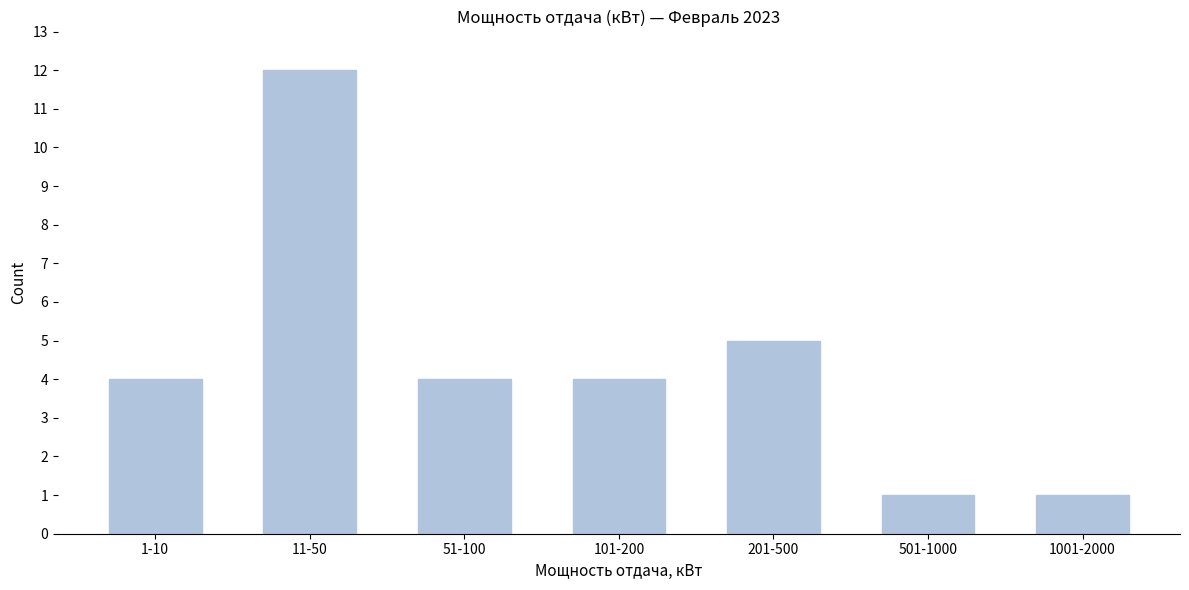

Reading left to right, list all the values displayed in this chart.

1-10=4	11-50=12	51-100=4	101-200=4	201-500=5	501-1000=1	1001-2000=1